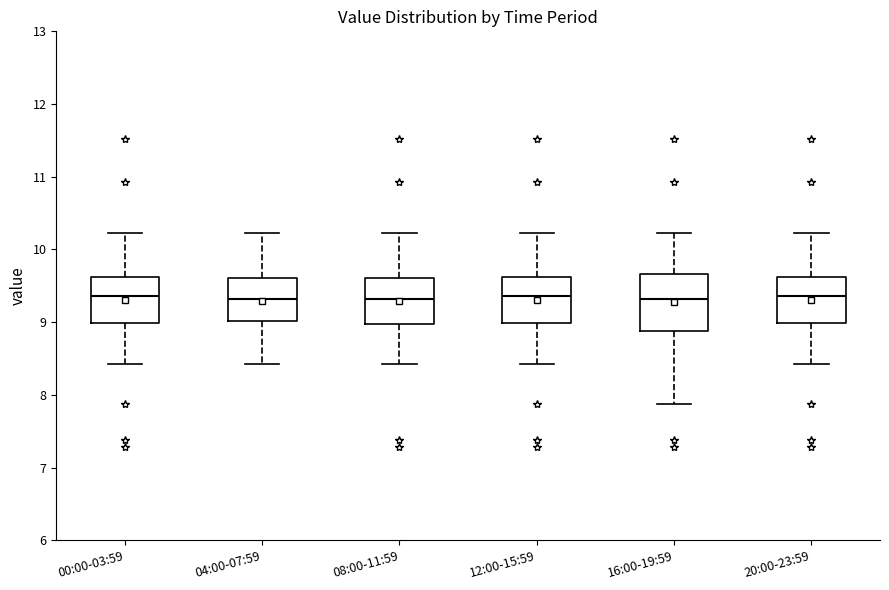

Reading left to right, read every box against the y-axis: the position of its median line, the range the box covers, and the ends of its whiskers. The values are not printed on the chart, so give them approximately, as read against the axis.

00:00-03:59: median 9.4, box 9.0 to 9.6, whiskers 8.4 to 10.2
04:00-07:59: median 9.3, box 9.0 to 9.6, whiskers 8.4 to 10.2
08:00-11:59: median 9.3, box 9.0 to 9.6, whiskers 8.4 to 10.2
12:00-15:59: median 9.4, box 9.0 to 9.6, whiskers 8.4 to 10.2
16:00-19:59: median 9.3, box 8.9 to 9.7, whiskers 7.9 to 10.2
20:00-23:59: median 9.4, box 9.0 to 9.6, whiskers 8.4 to 10.2